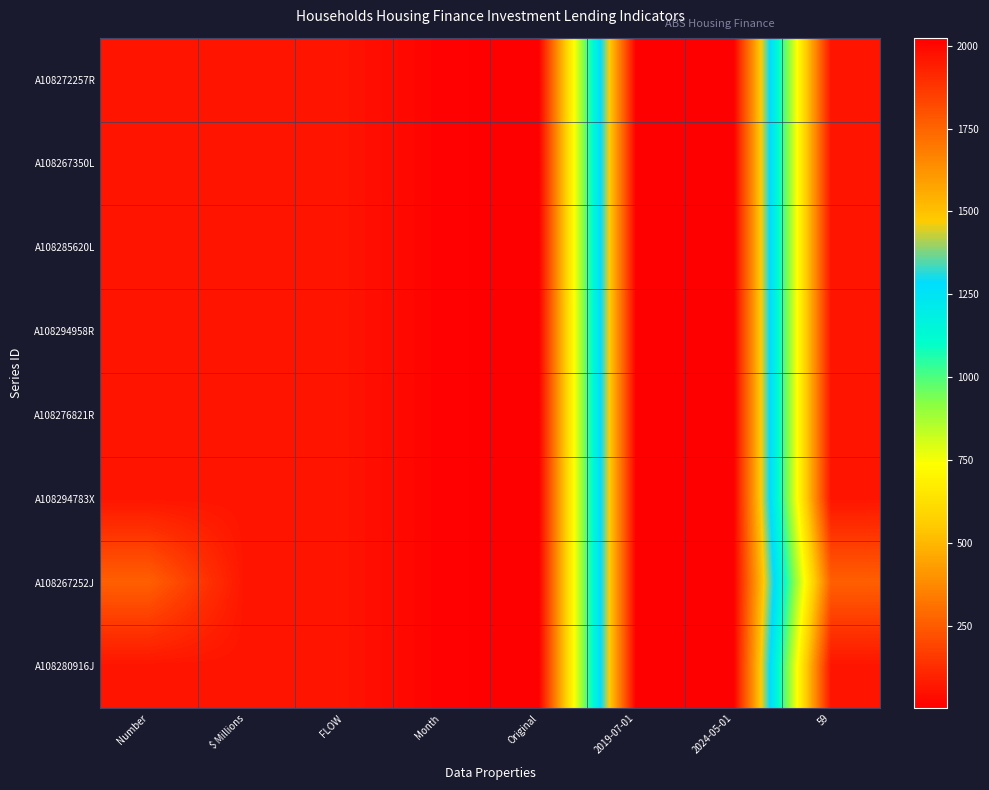

Reading left to right, transcribe all the data shown in this chart.

A108272257R: Number=59	$ Millions=59	FLOW=59	Month=12	Original=1	2019-07-01=2019	2024-05-01=2024	59=59
A108267350L: Number=59	$ Millions=59	FLOW=59	Month=12	Original=1	2019-07-01=2019	2024-05-01=2024	59=59
A108285620L: Number=59	$ Millions=59	FLOW=59	Month=12	Original=1	2019-07-01=2019	2024-05-01=2024	59=59
A108294958R: Number=59	$ Millions=59	FLOW=59	Month=12	Original=1	2019-07-01=2019	2024-05-01=2024	59=59
A108276821R: Number=59	$ Millions=59	FLOW=59	Month=12	Original=1	2019-07-01=2019	2024-05-01=2024	59=59
A108294783X: Number=59	$ Millions=59	FLOW=59	Month=12	Original=1	2019-07-01=2019	2024-05-01=2024	59=59
A108267252J: Number=263	$ Millions=59	FLOW=59	Month=12	Original=1	2019-07-01=2019	2024-05-01=2024	59=263
A108280916J: Number=59	$ Millions=59	FLOW=59	Month=12	Original=1	2019-07-01=2019	2024-05-01=2024	59=59